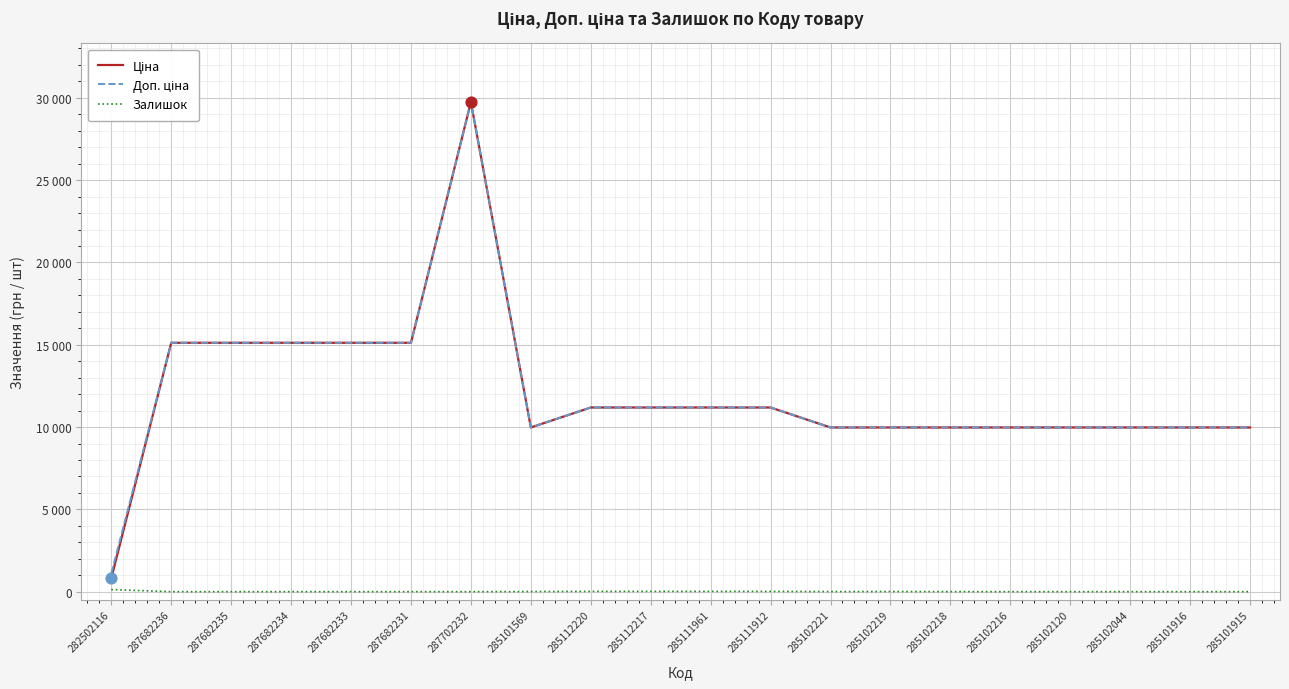

Is this an area chart (filled region under the line)?

No